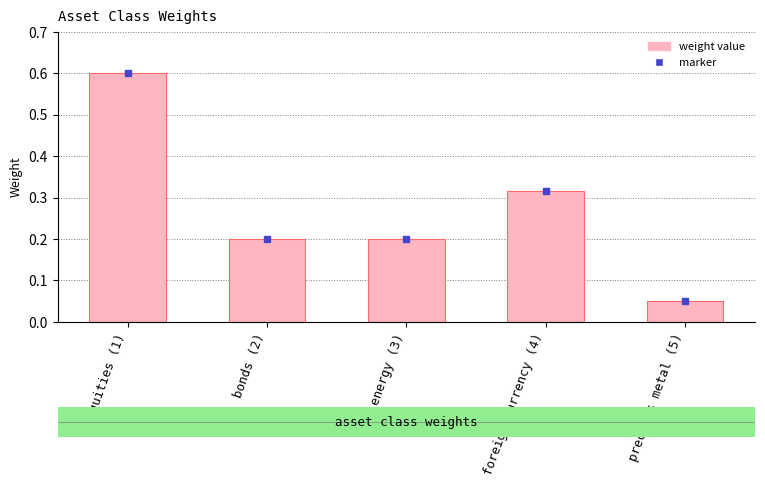

What is the sum of the values at foreign currency (4) and equities (1)?

0.9